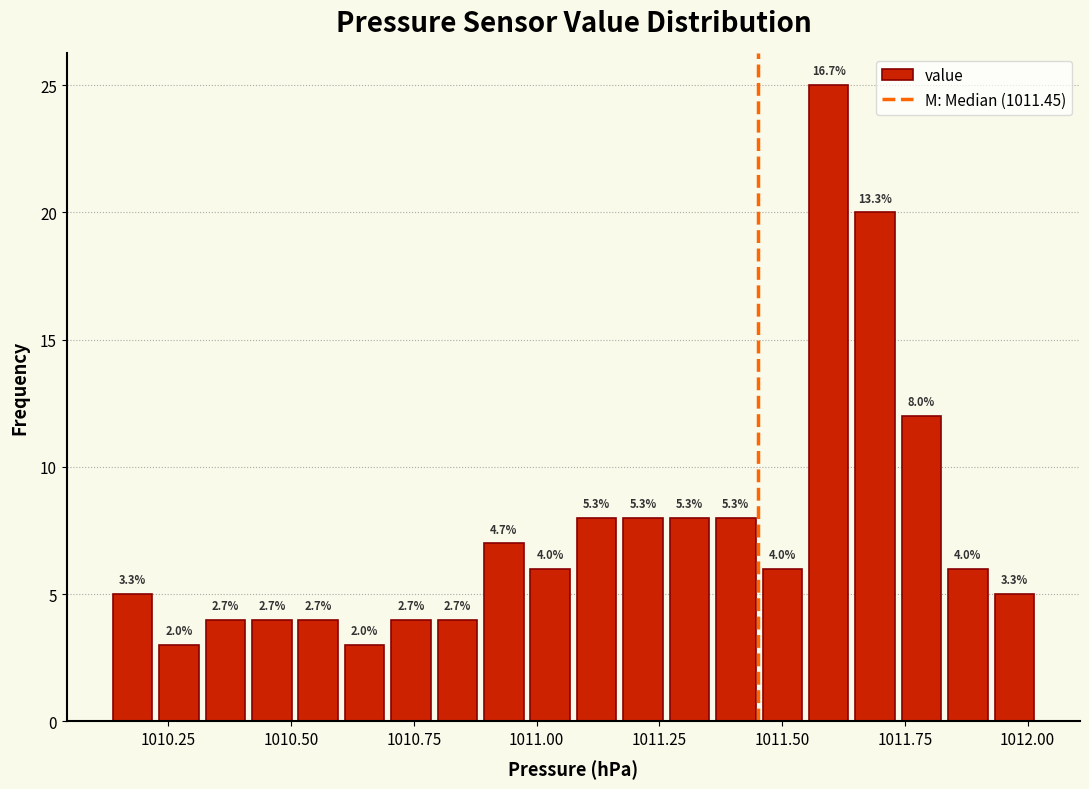

Read against the x-axis, roughly where is the centre of the tallest bar?

1011.60